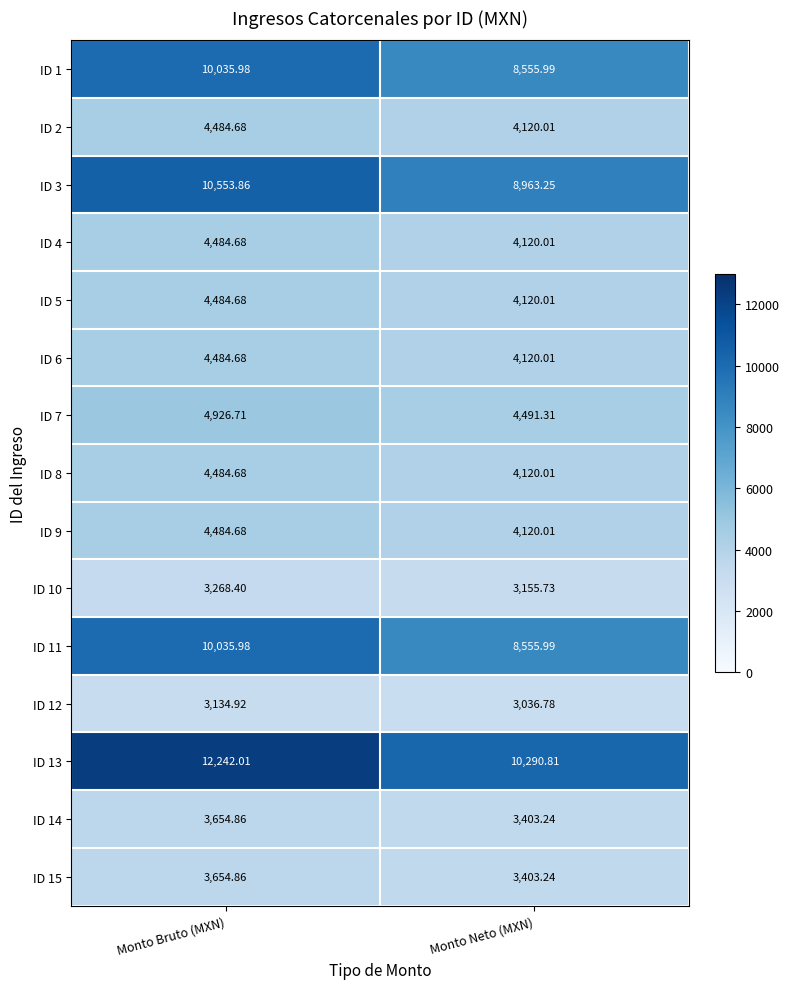

At which label does ID 9 first exceed 4484?

Monto Bruto (MXN)